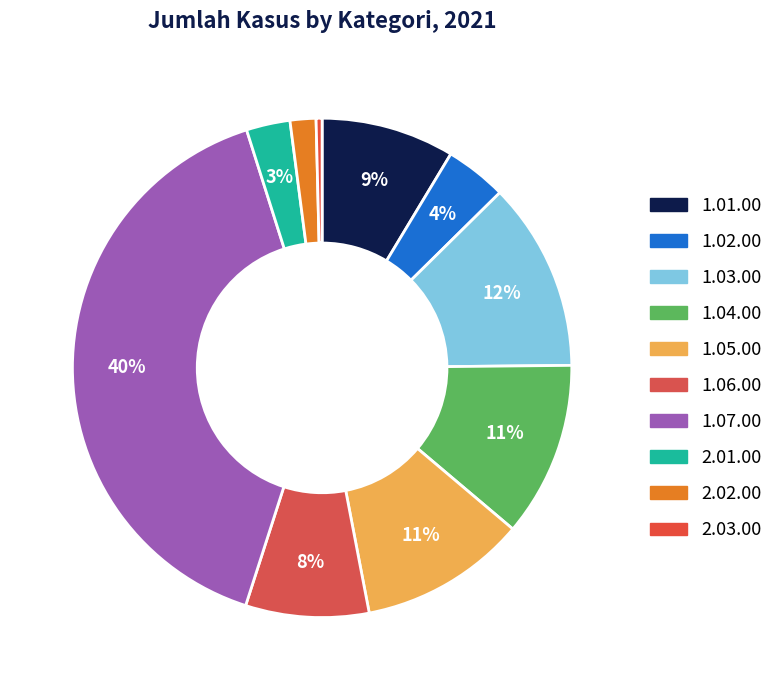

Count the number of slices in the pie.

10